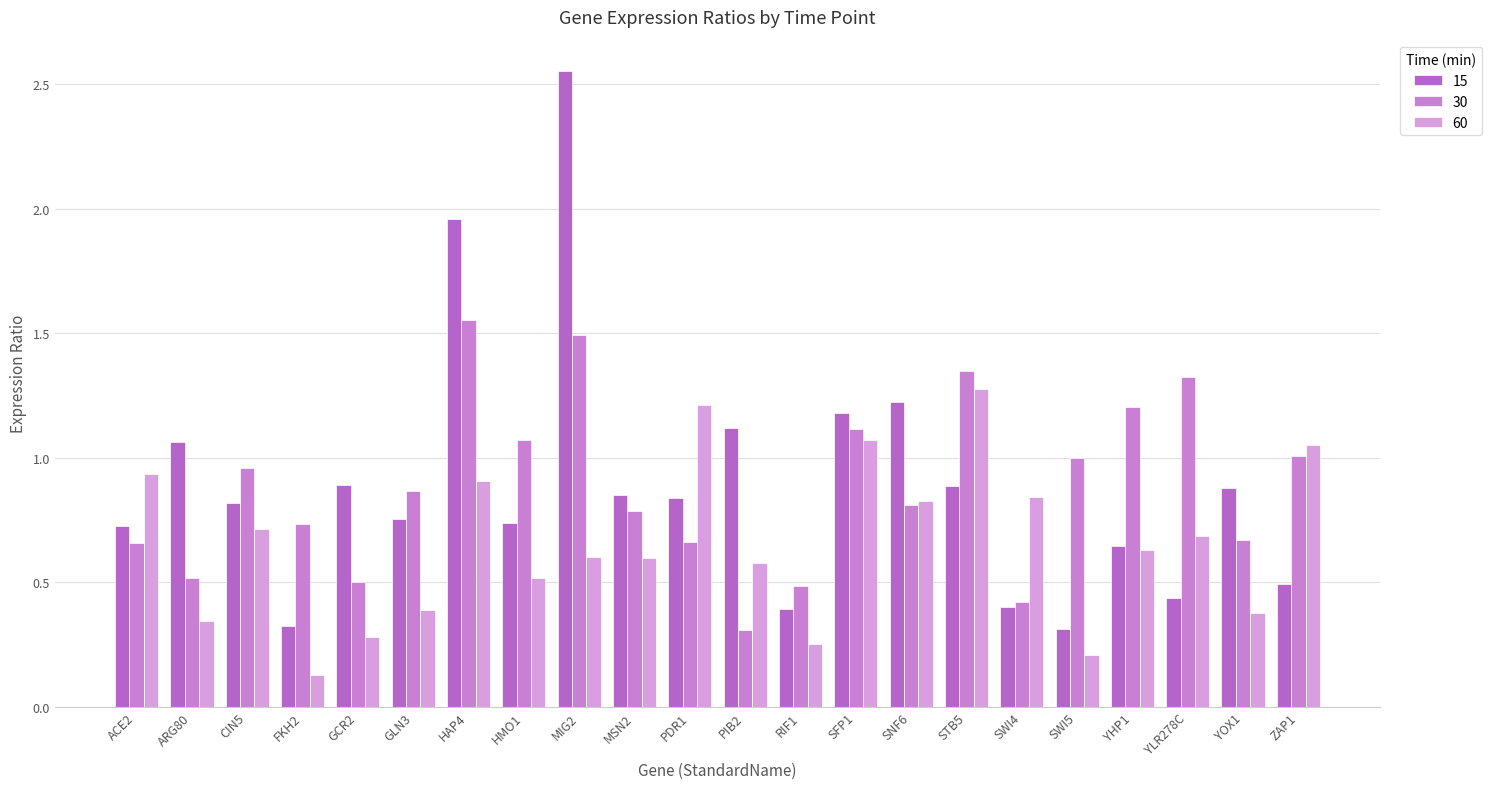

How many groups of bars are there?

22